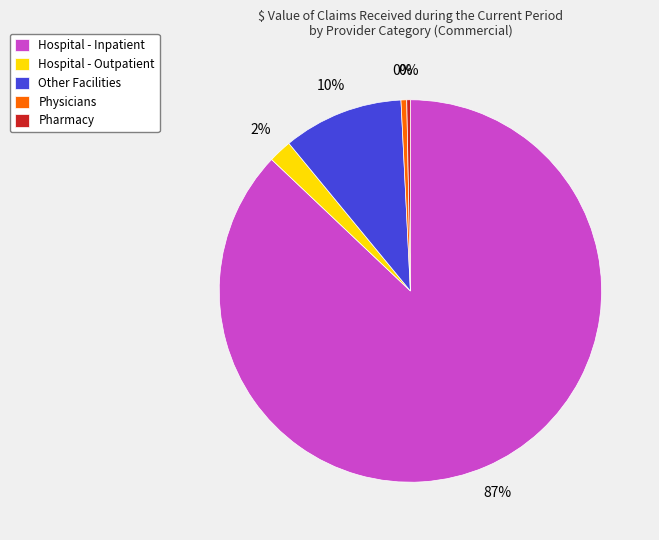

The Physicians slice represents 0% of the pie. True or false?

True